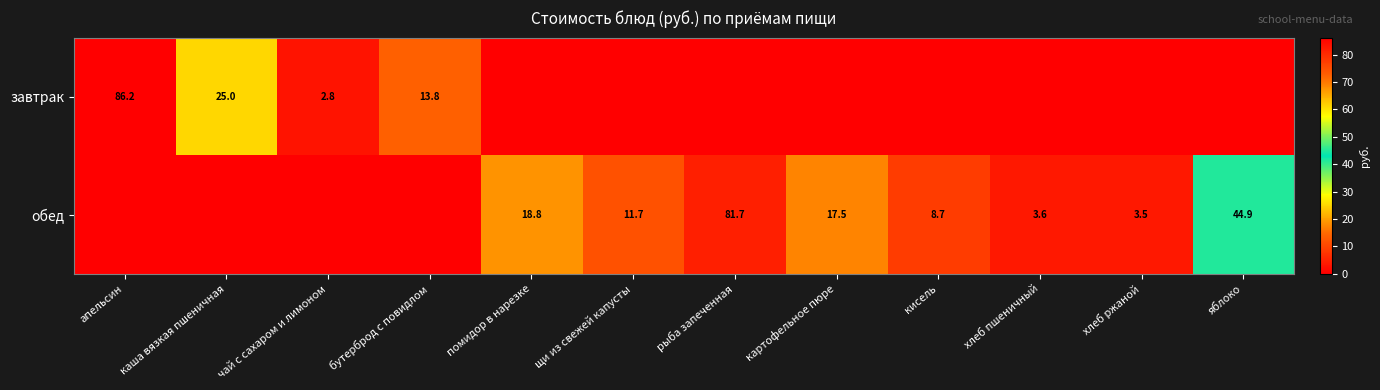

Is it true that обед equals 18.8 at помидор в нарезке?

True